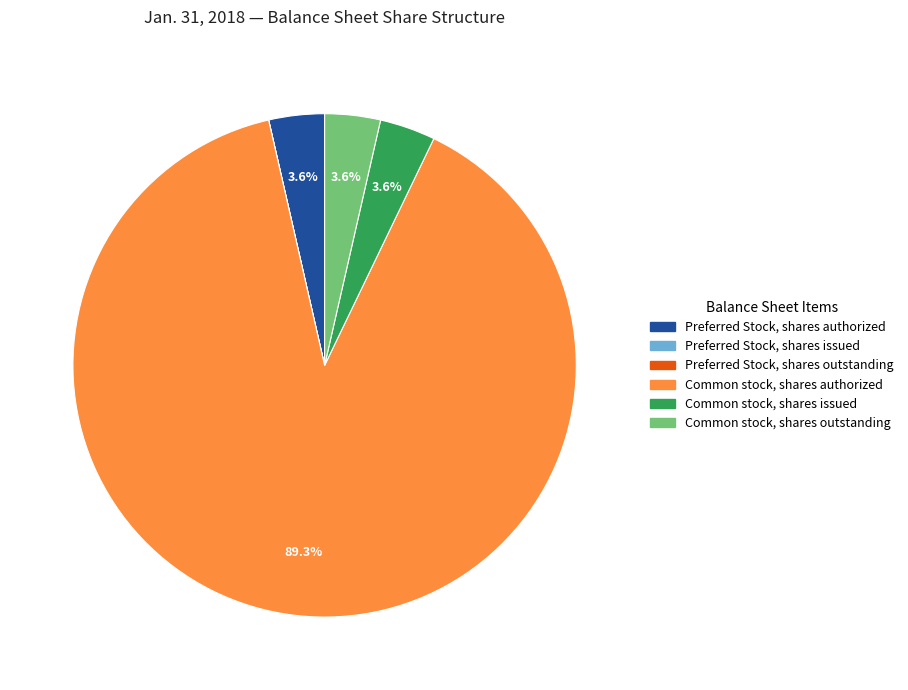

Which category has the biggest portion of the pie?

Common stock, shares authorized